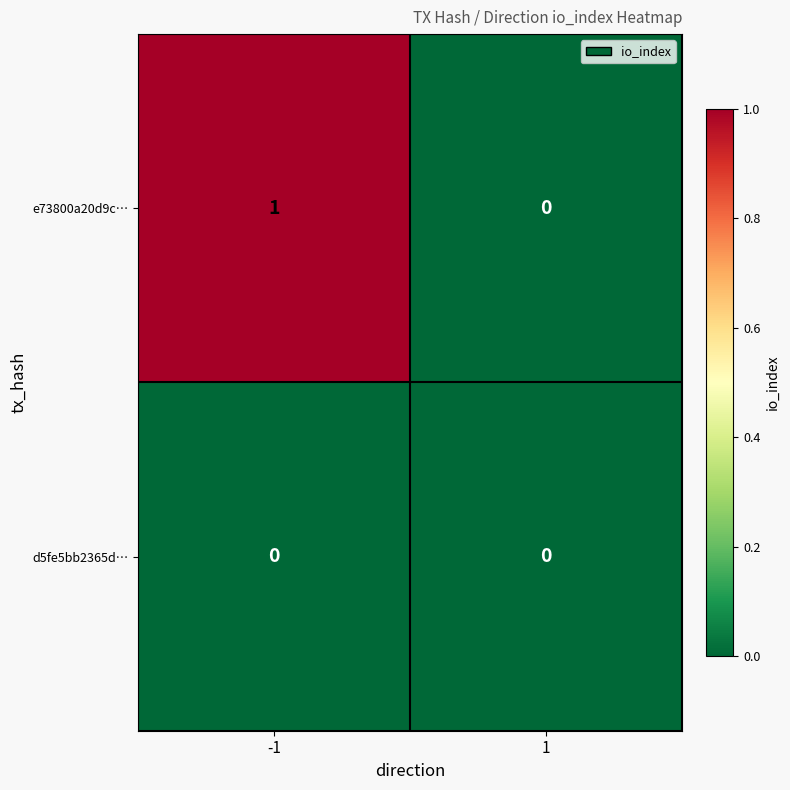

List the series in order of their overall mean, lowest first.

d5fe5bb2365d…, e73800a20d9c…